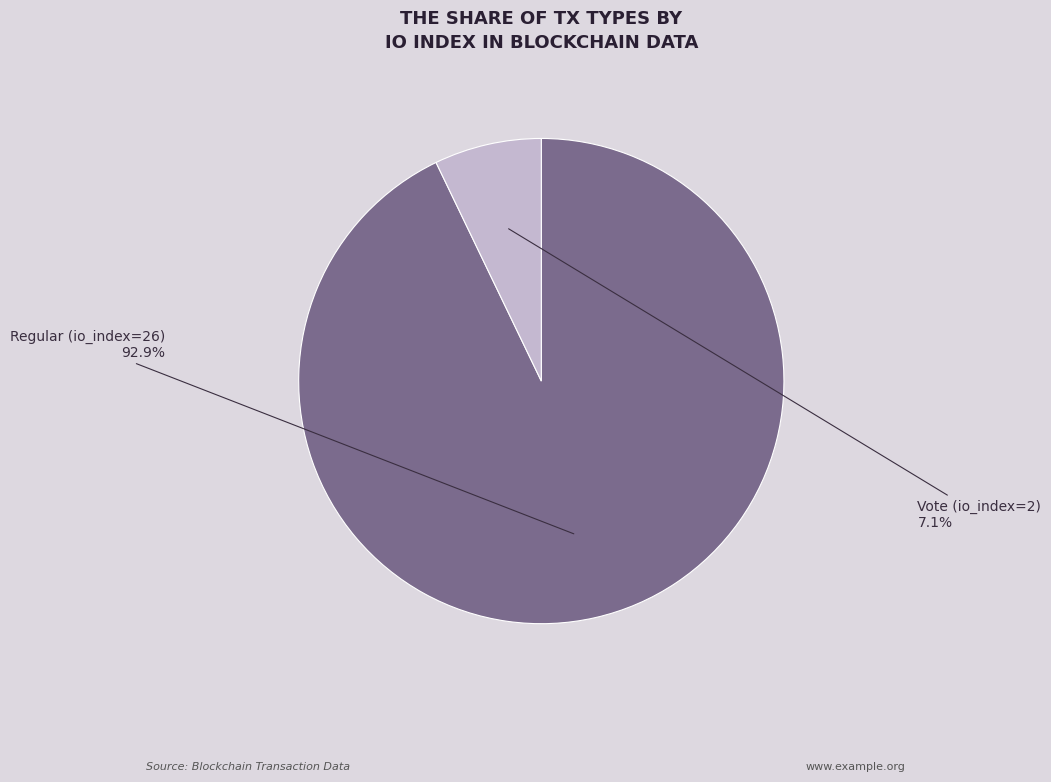

Count the number of slices in the pie.

2